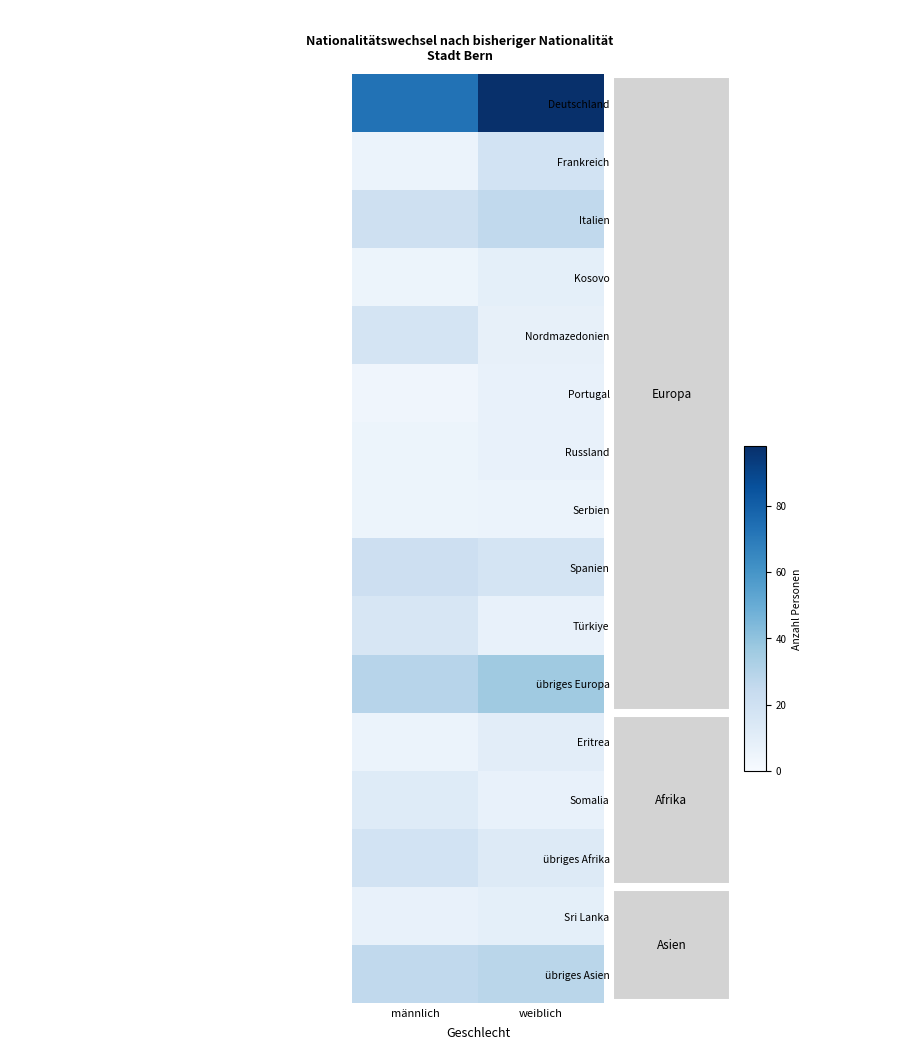

How many data points does each series have?

2